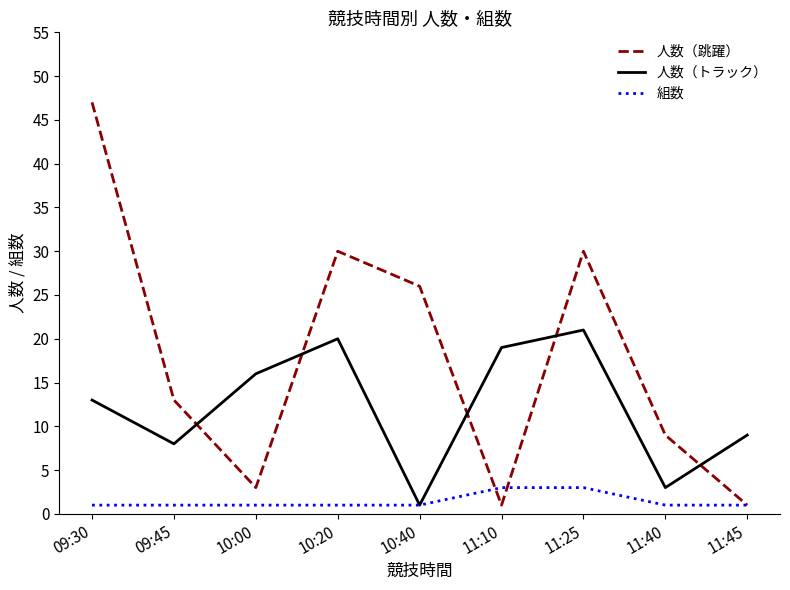

How many lines are shown in the chart?

3